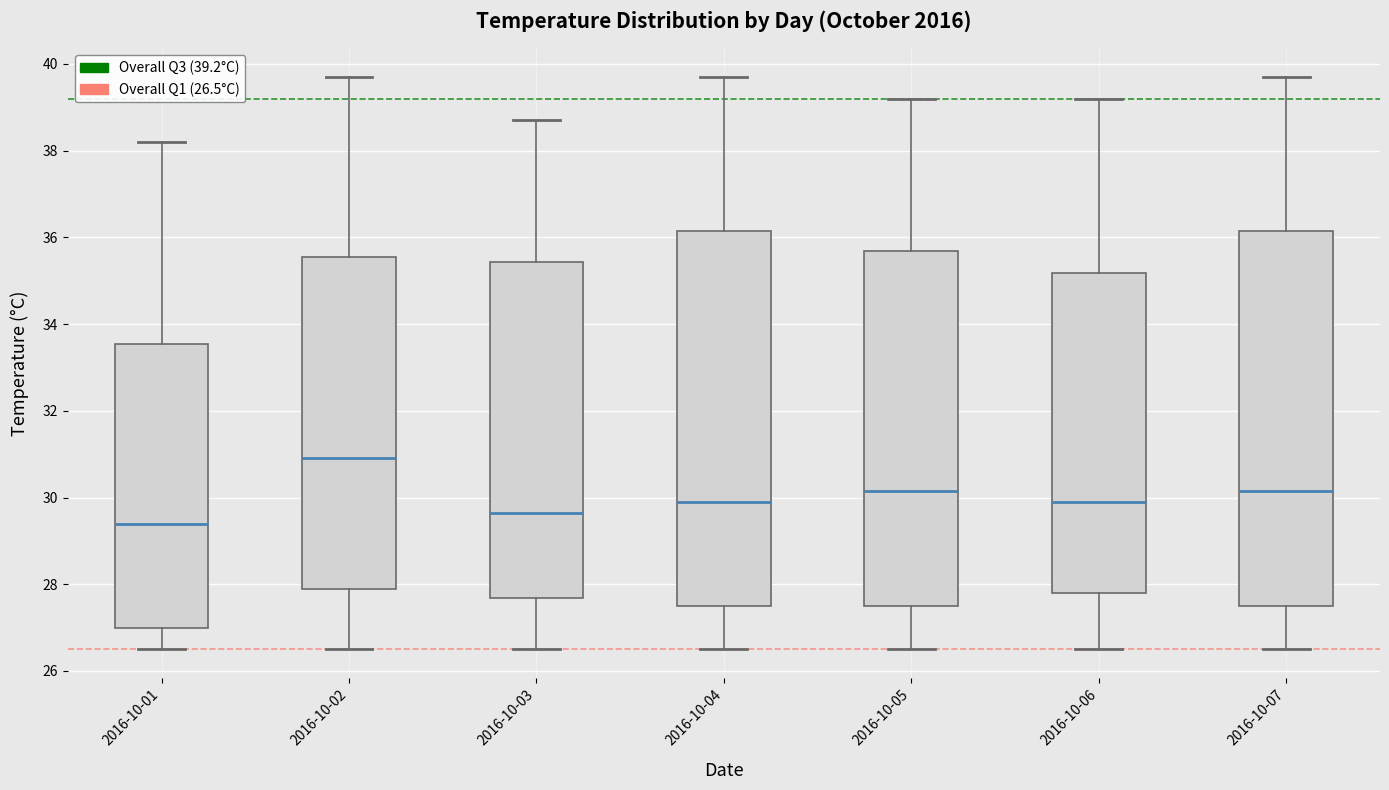

Where does the lower whisker of the box for 2016-10-01 end on the y-axis? The values are not printed on the chart, so give them approximately, as read against the axis.

26.6